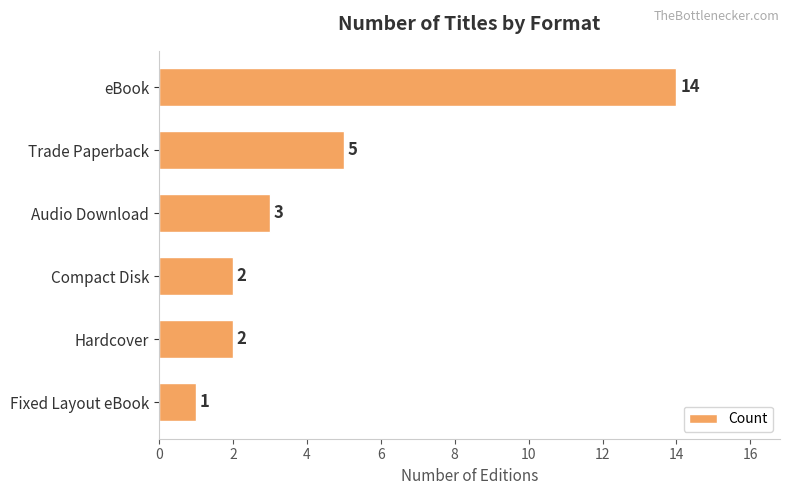

Is it true that the value at eBook is 8?

False